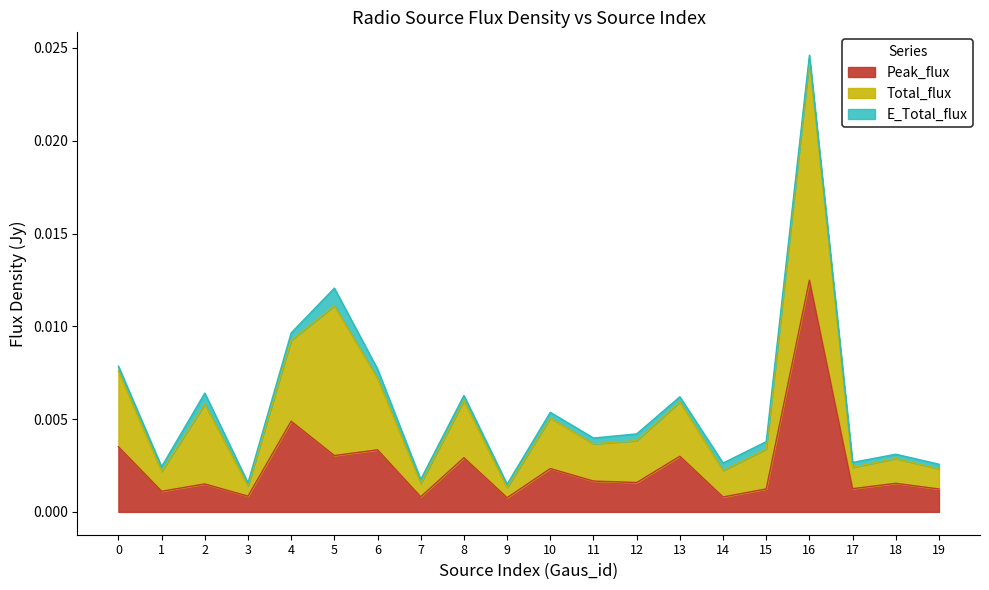

Which label corresponds to the smallest value in the chart?

3